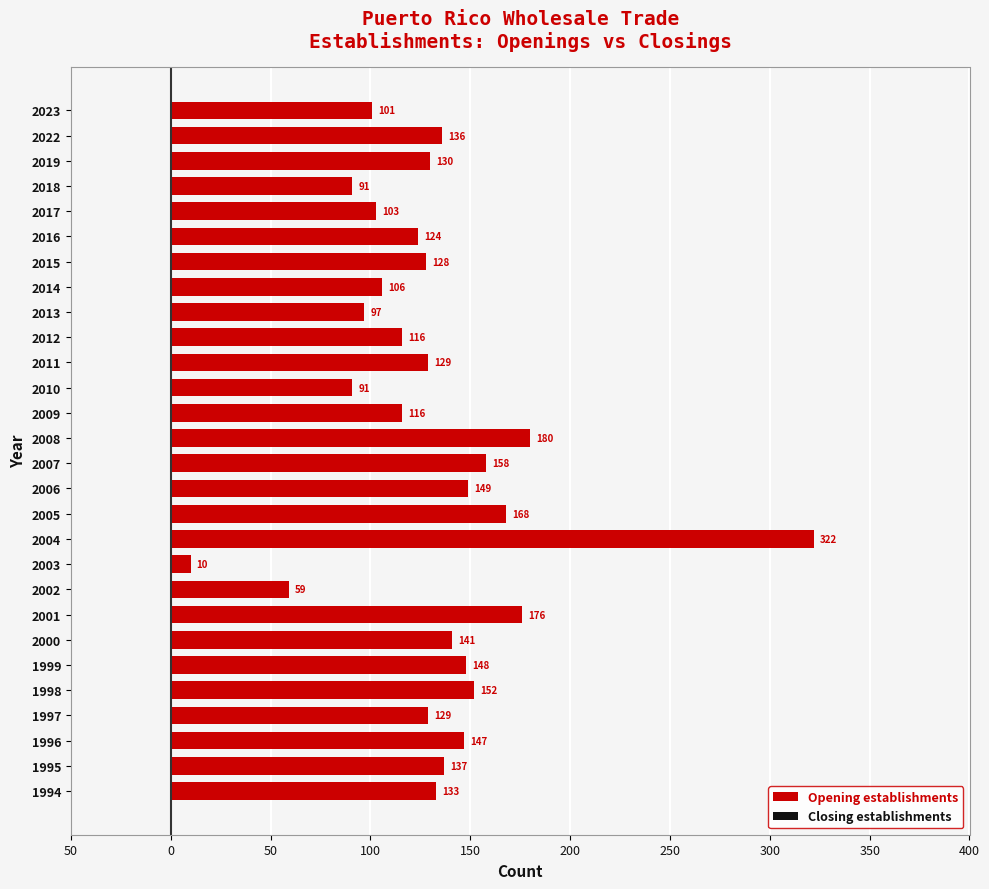

Are the bars horizontal?

Yes